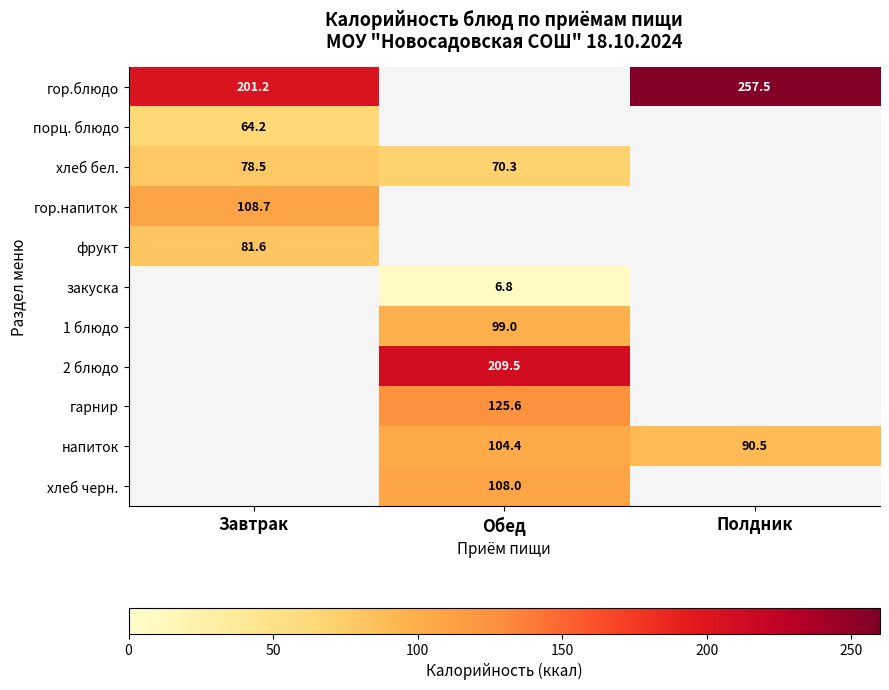

List the labels in order of фрукт value, largest first.

Завтрак, Обед, Полдник